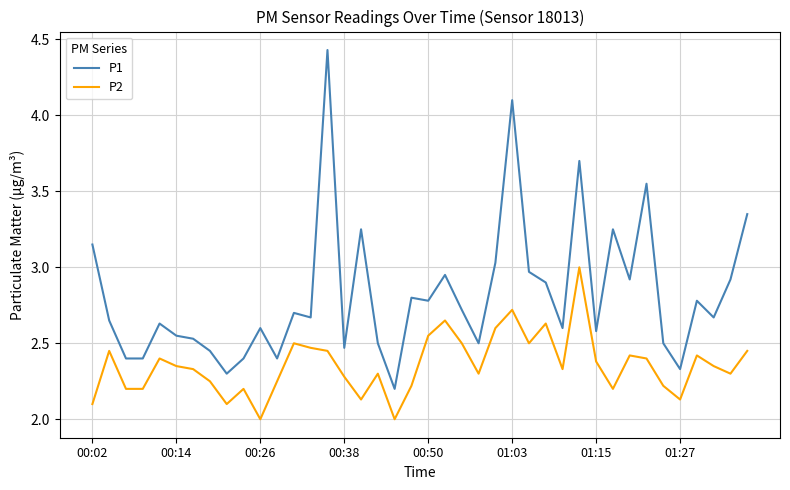

List the series in order of their overall mean, lowest first.

P2, P1